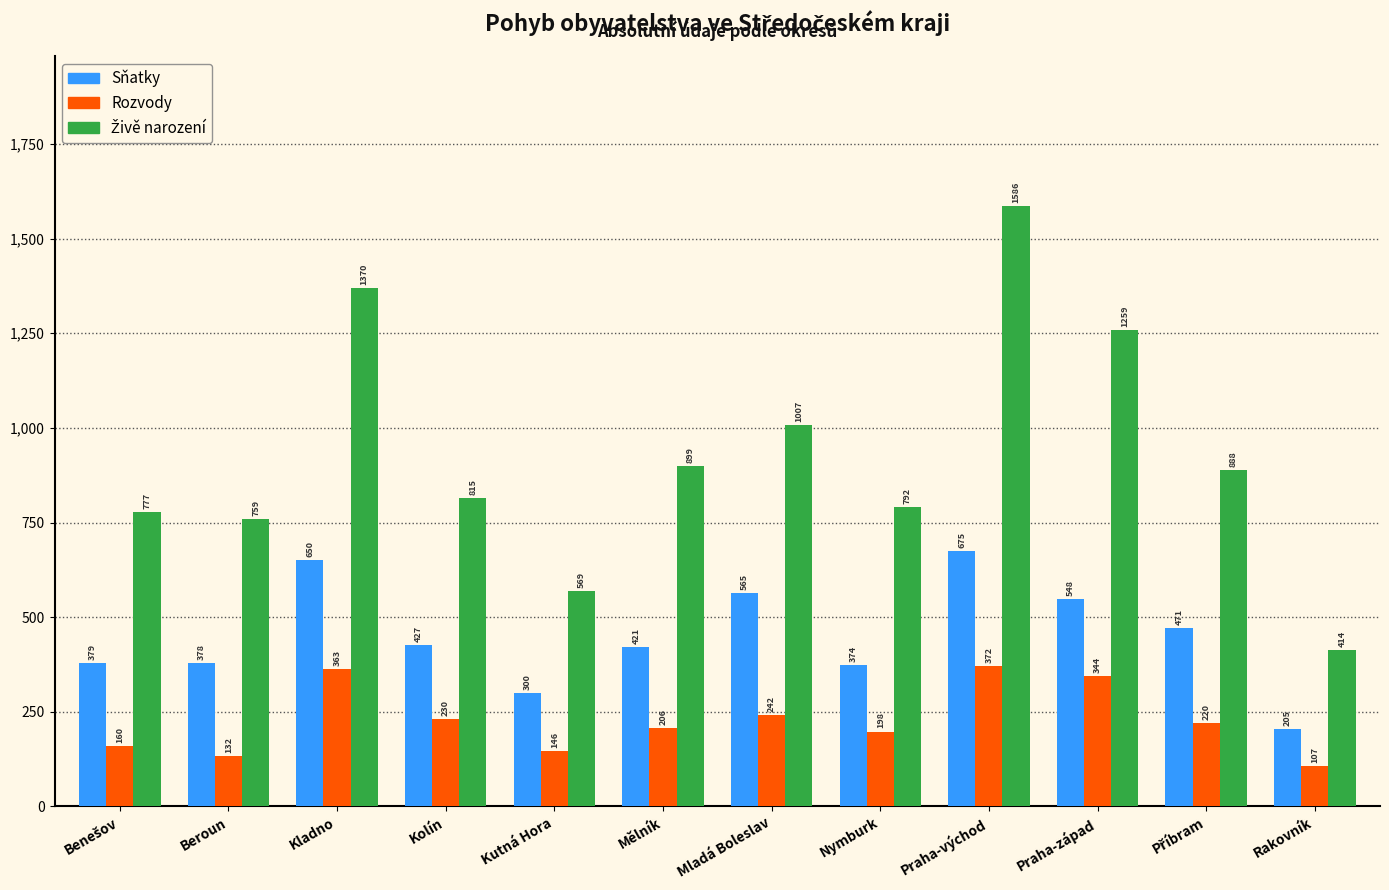

What is the average value of the Rozvody series?

227